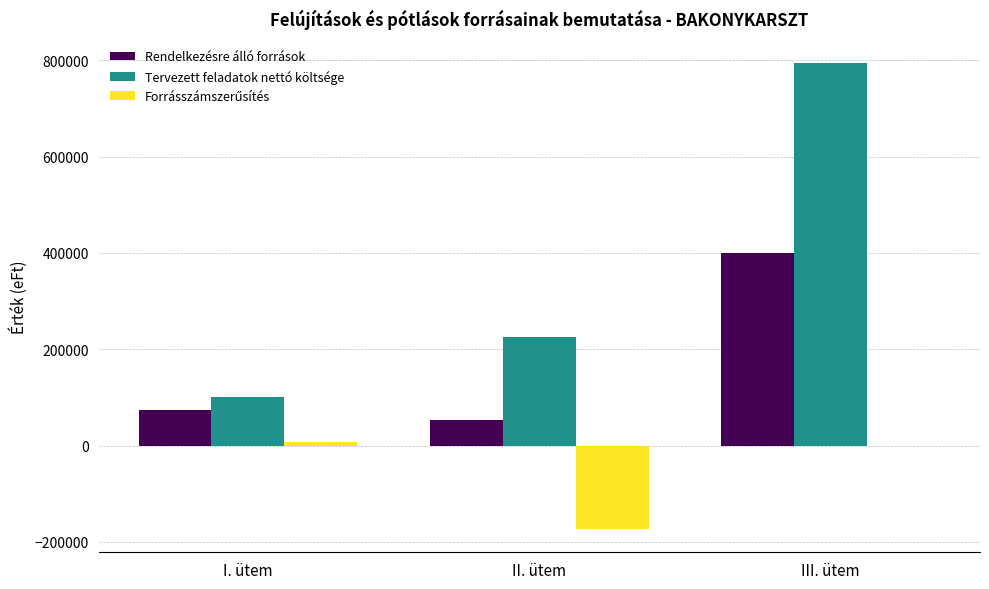

Where is Tervezett feladatok nettó költsége nearest to the value 447473?

II. ütem